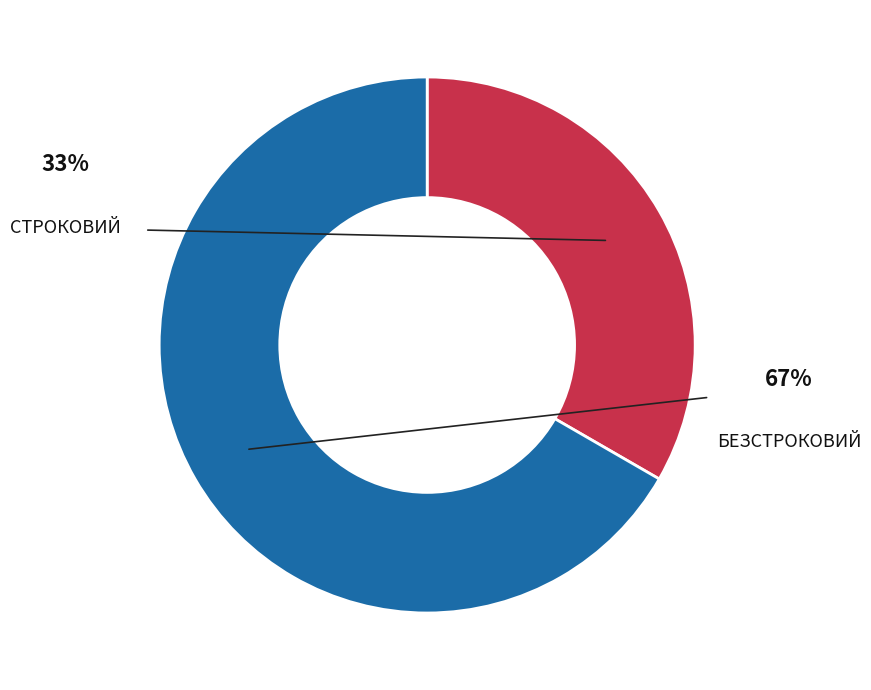

Does any single category account for the majority?

Yes